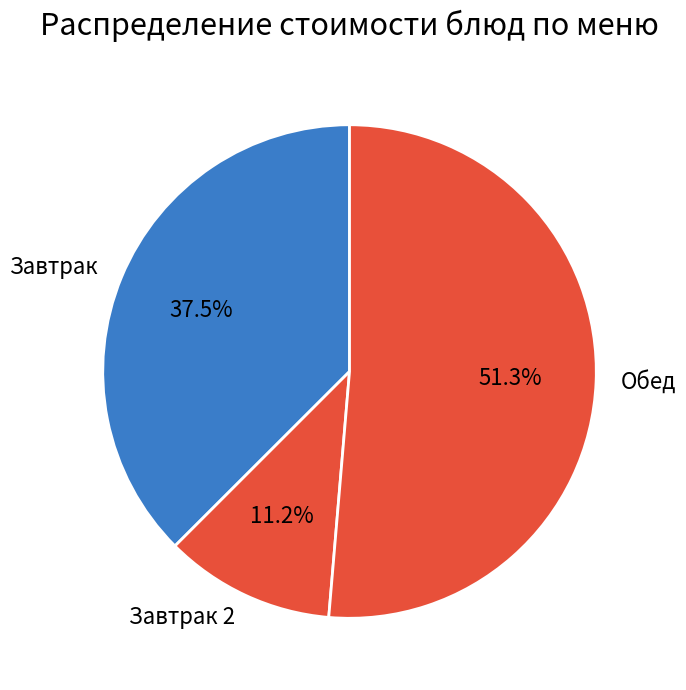

Does any single category account for the majority?

Yes